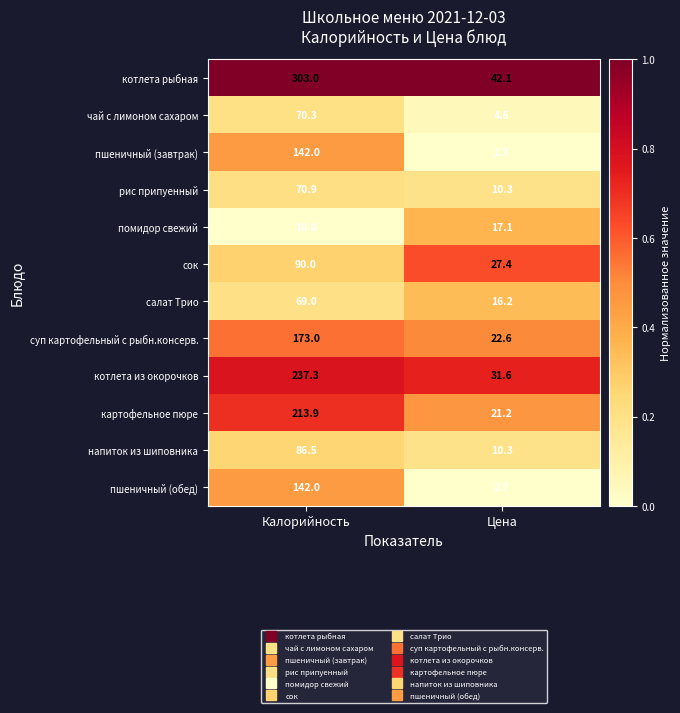

Read the чай с лимоном сахаром value at Калорийность.

70.3